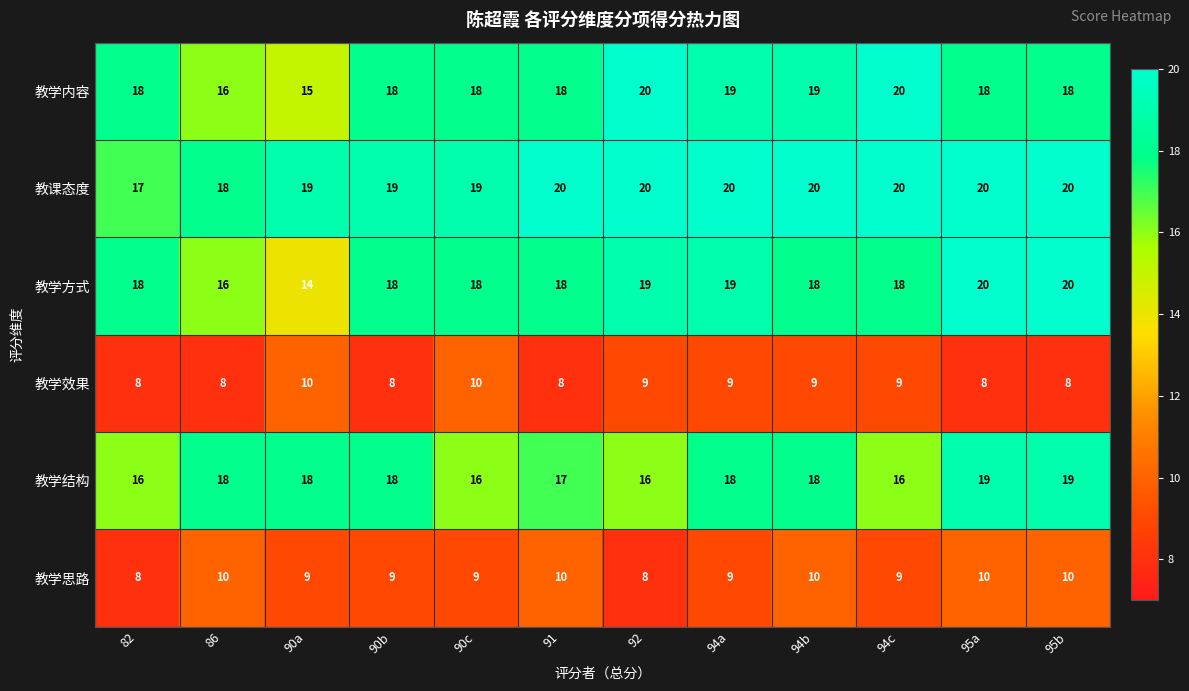

At how many categories does at least one series exceed 14?

12